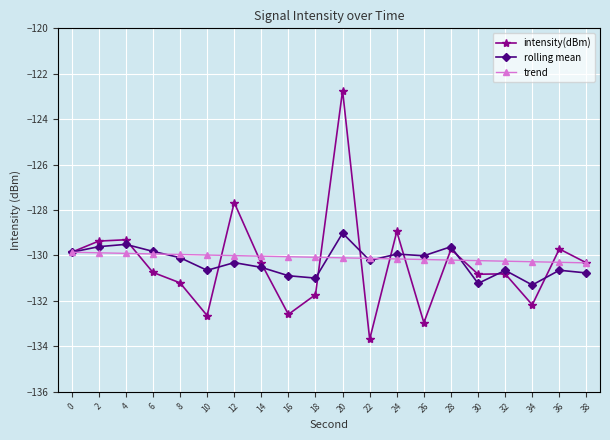

Which series changed the most between 20 and 22?

intensity(dBm)